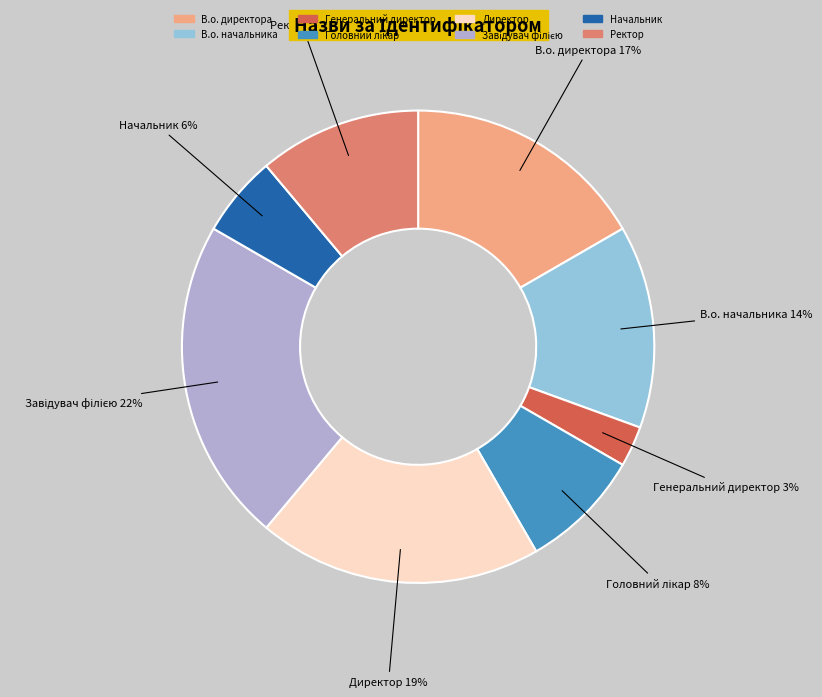

What percentage is the В.о. начальника slice, to the nearest percent?

14%